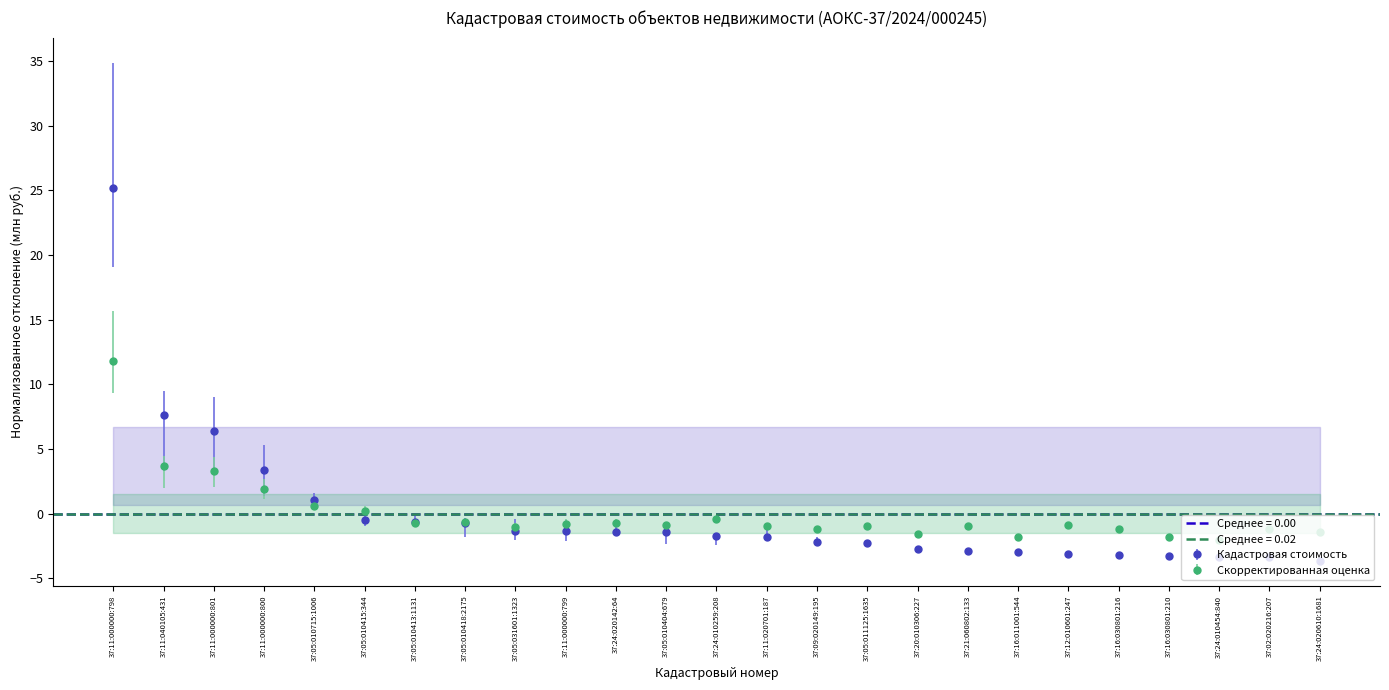

How many points are lower than both their immediate neighbors (excluding endpoints)?

9